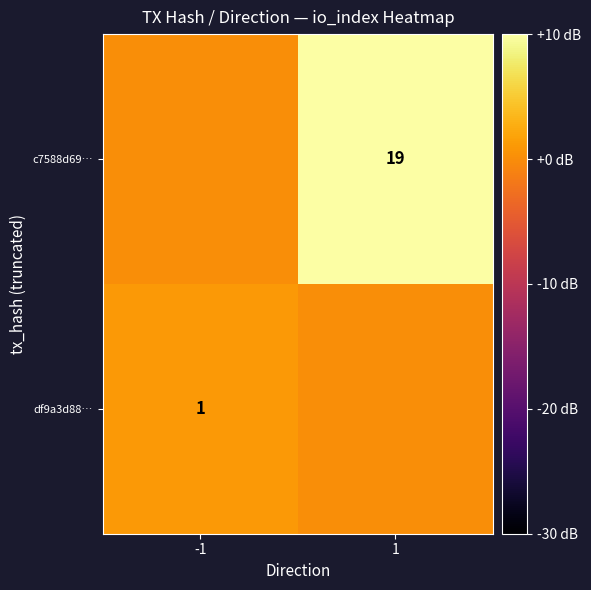

Rank the series at -1 from highest to lowest value.

df9a3d88…, c7588d69…